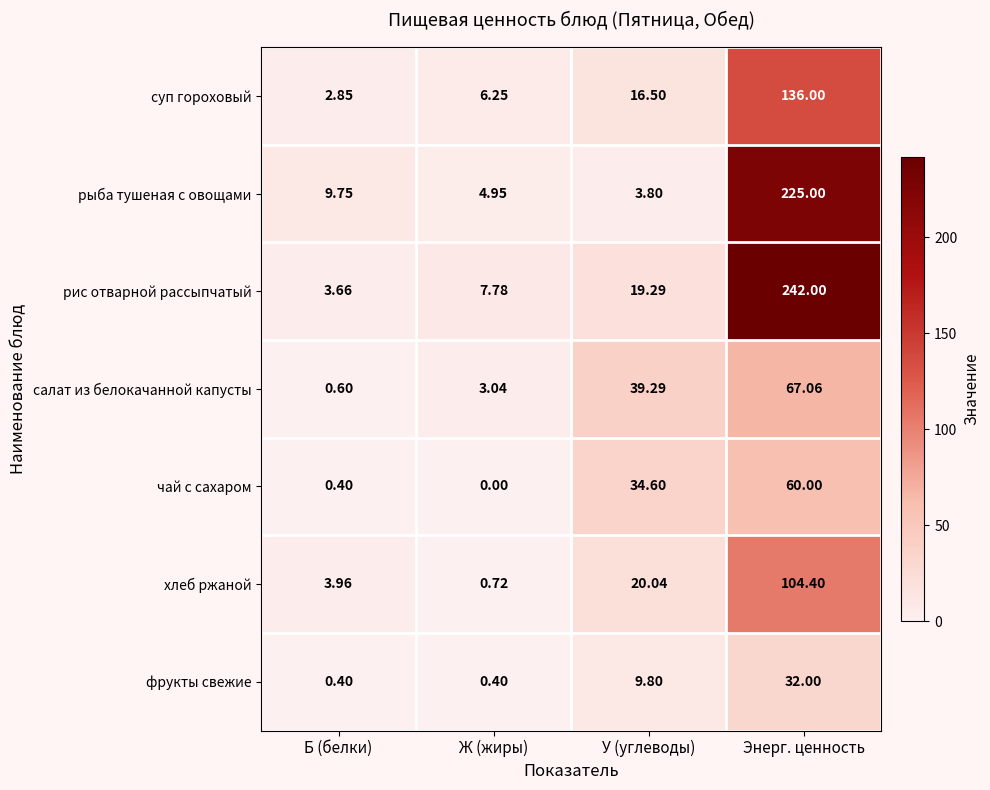

Which series has the largest total across all categories?

рис отварной рассыпчатый